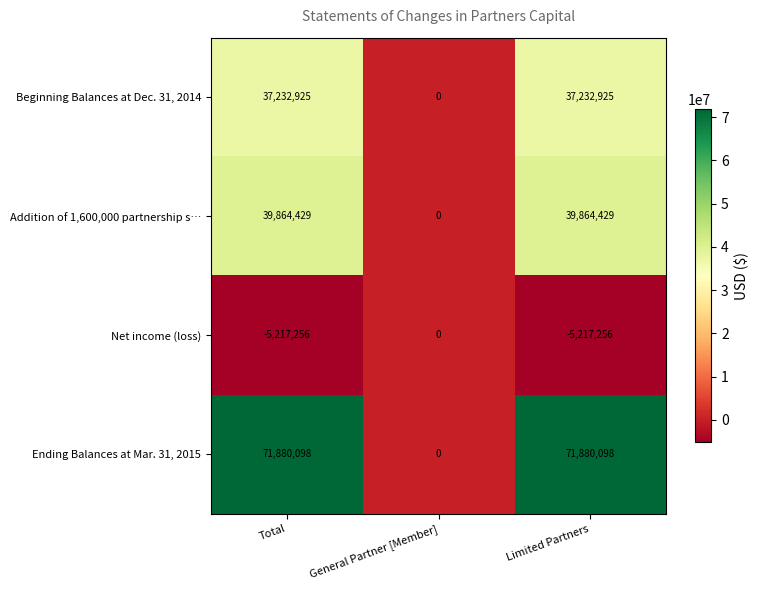

What is the sum of the Ending Balances at Mar. 31, 2015 values at Total and General Partner [Member]?

71880098